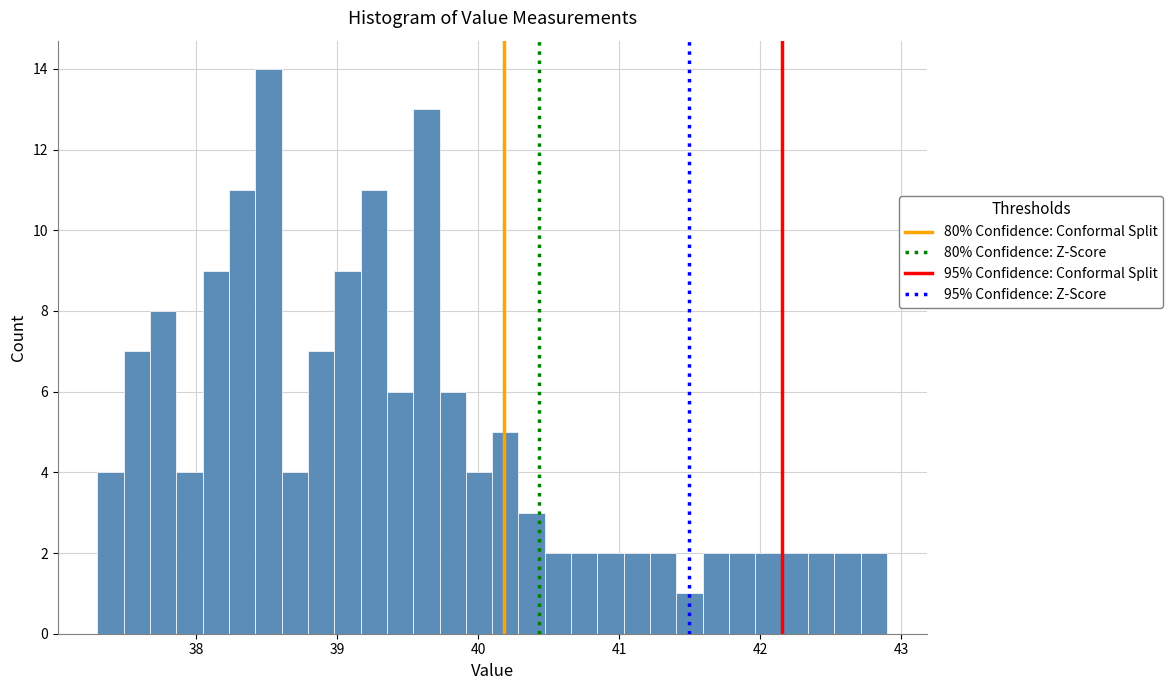

Around what value on the x-axis is the tallest bar? Give the approximate position of its centre, as read against the axis.

38.5